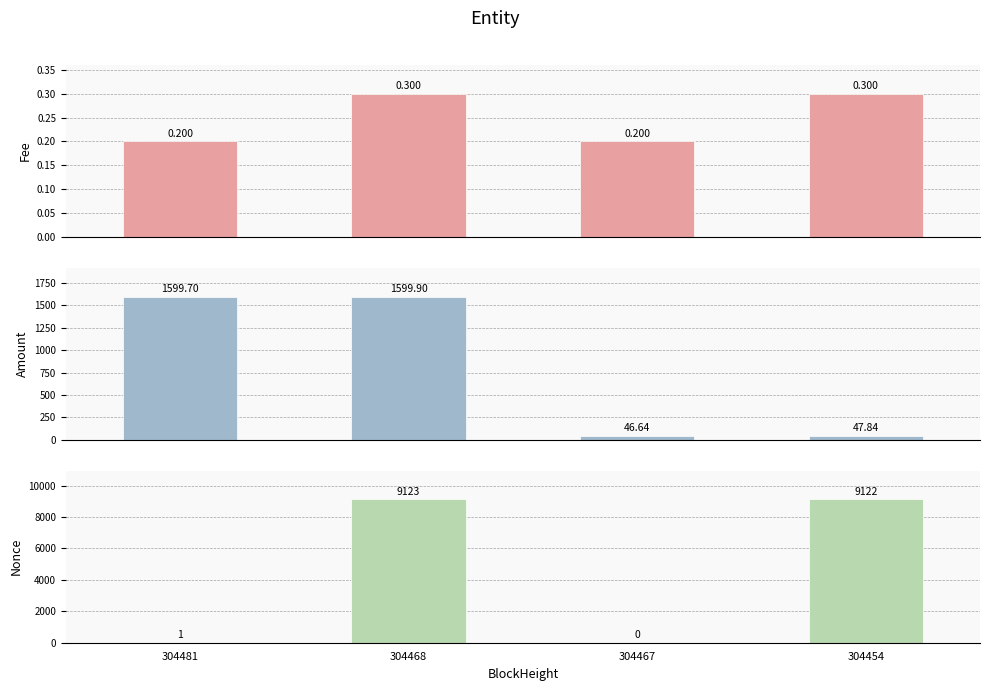

At 304468, list the series in order from smallest to largest.

Fee, Amount, Nonce